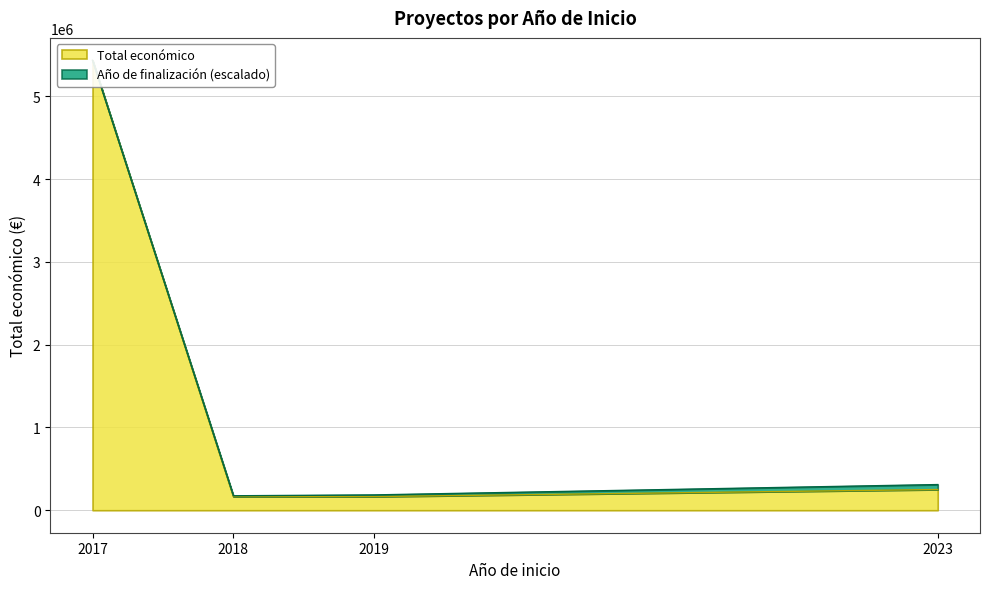

Which series has the largest total across all categories?

Total económico